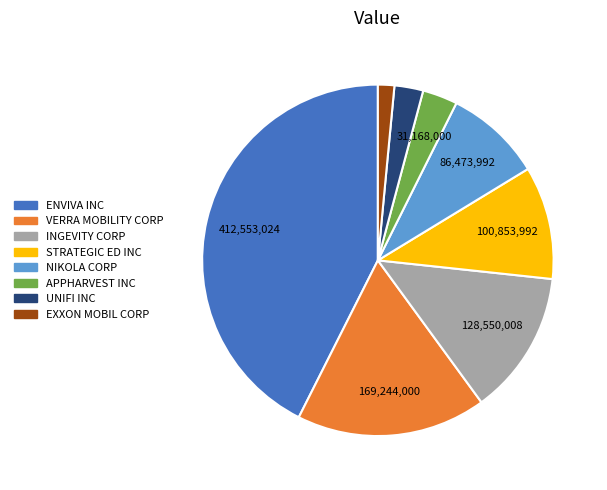

Between INGEVITY CORP and APPHARVEST INC, which is larger?

INGEVITY CORP